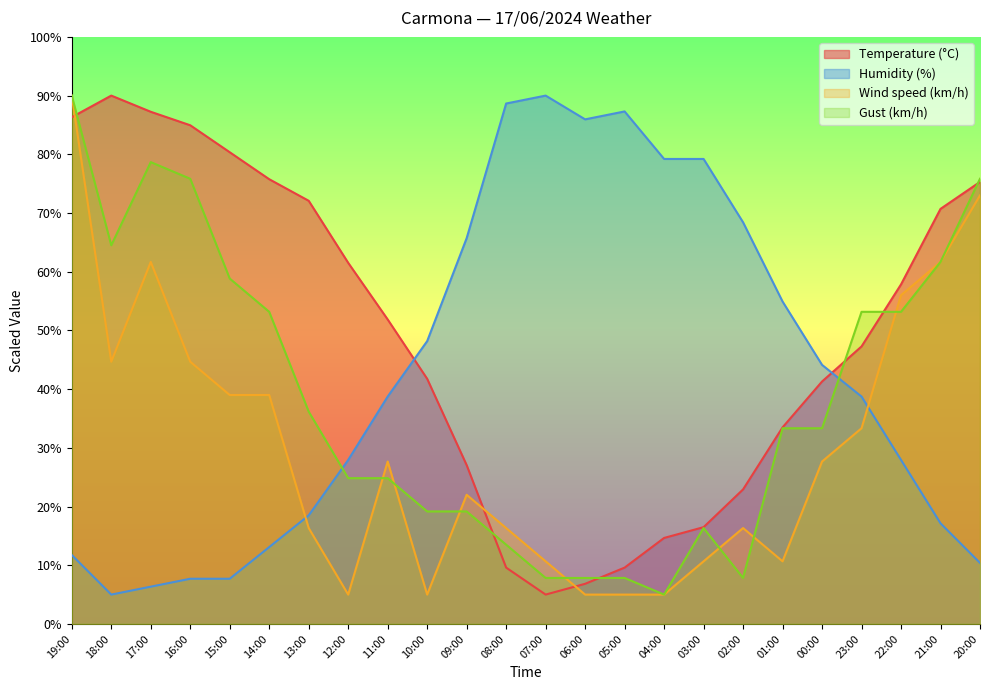

List the series in order of their peak value, lowest first.

Temperature (°C), Humidity (%), Wind speed (km/h), Gust (km/h)